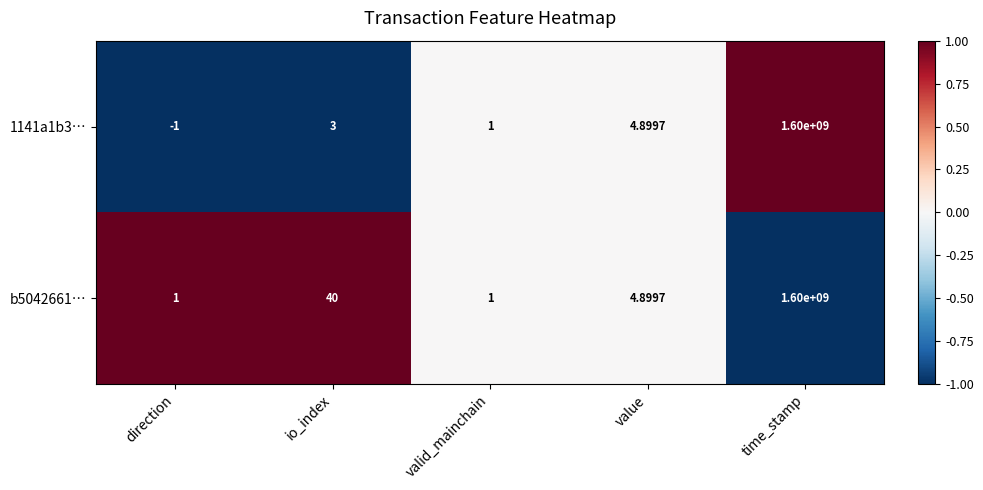

What is the minimum value shown in the chart?

-1.0